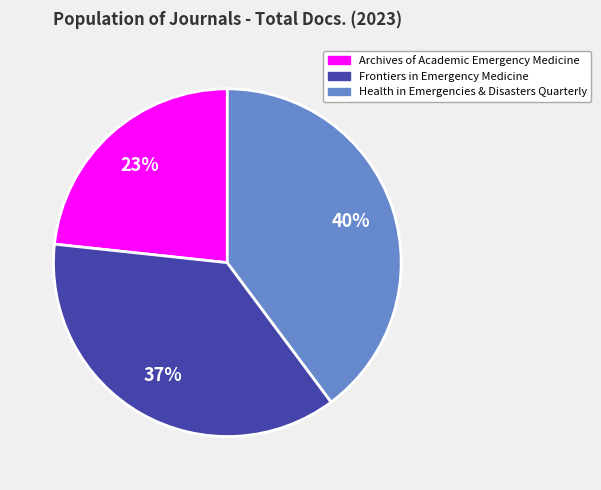

To the nearest percent, what is the average slice percentage?

33%